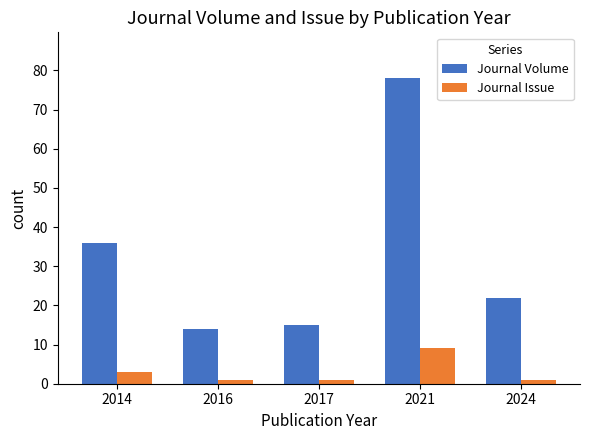

True or false: Journal Volume has a value of 27 at 2017.

False